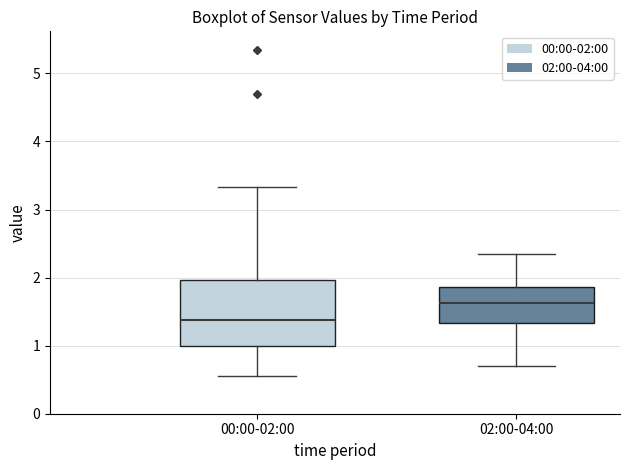

Reading left to right, transcribe this box plot: for each box, give where its median line is, the range the box spans, and where its two whiskers end, as read against the y-axis. The values are not printed on the chart, so give them approximately, as read against the axis.

00:00-02:00: median 1.4, box 1.0 to 2.0, whiskers 0.6 to 3.3
02:00-04:00: median 1.6, box 1.3 to 1.9, whiskers 0.7 to 2.4